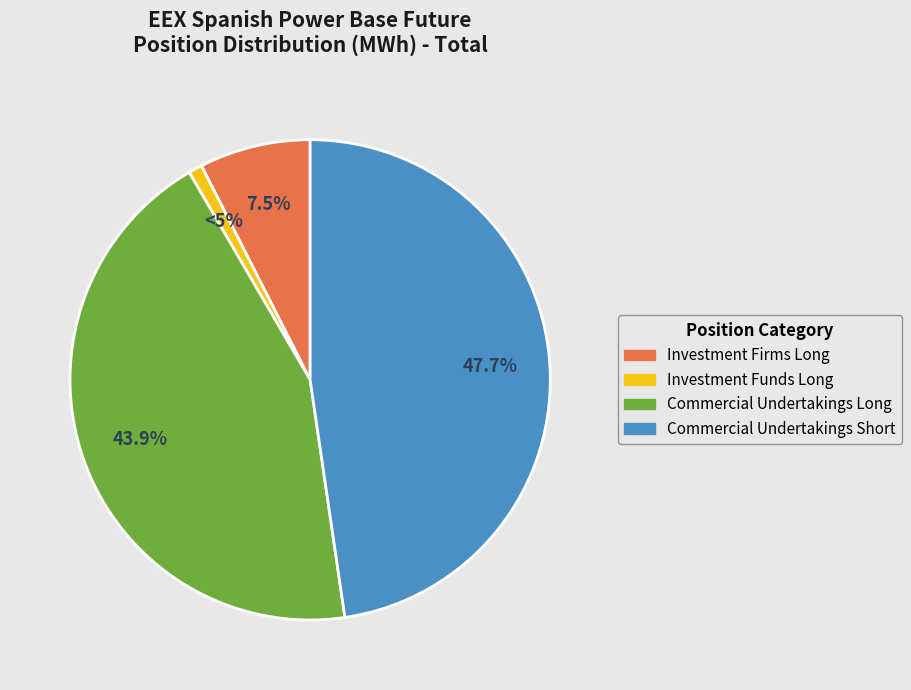

To the nearest percent, what percentage of the pie is Investment Firms Long?

7%